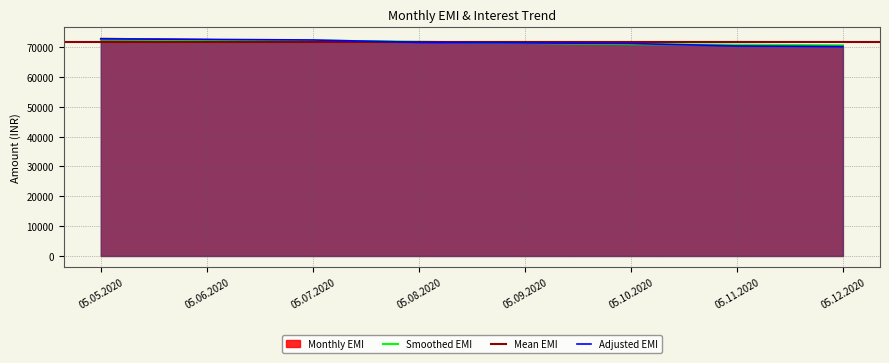

Approximately how many times larger is the value at 05.05.2020 compared to 05.11.2020?

1.0